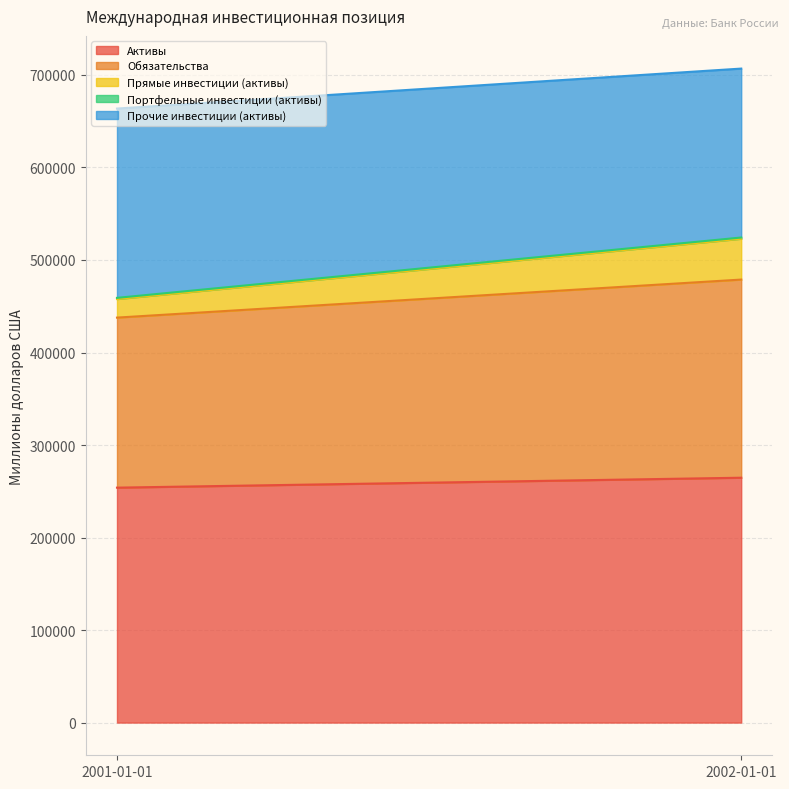

What is the sum of the Обязательства values at 2001-01-01 and 2002-01-01?

397958